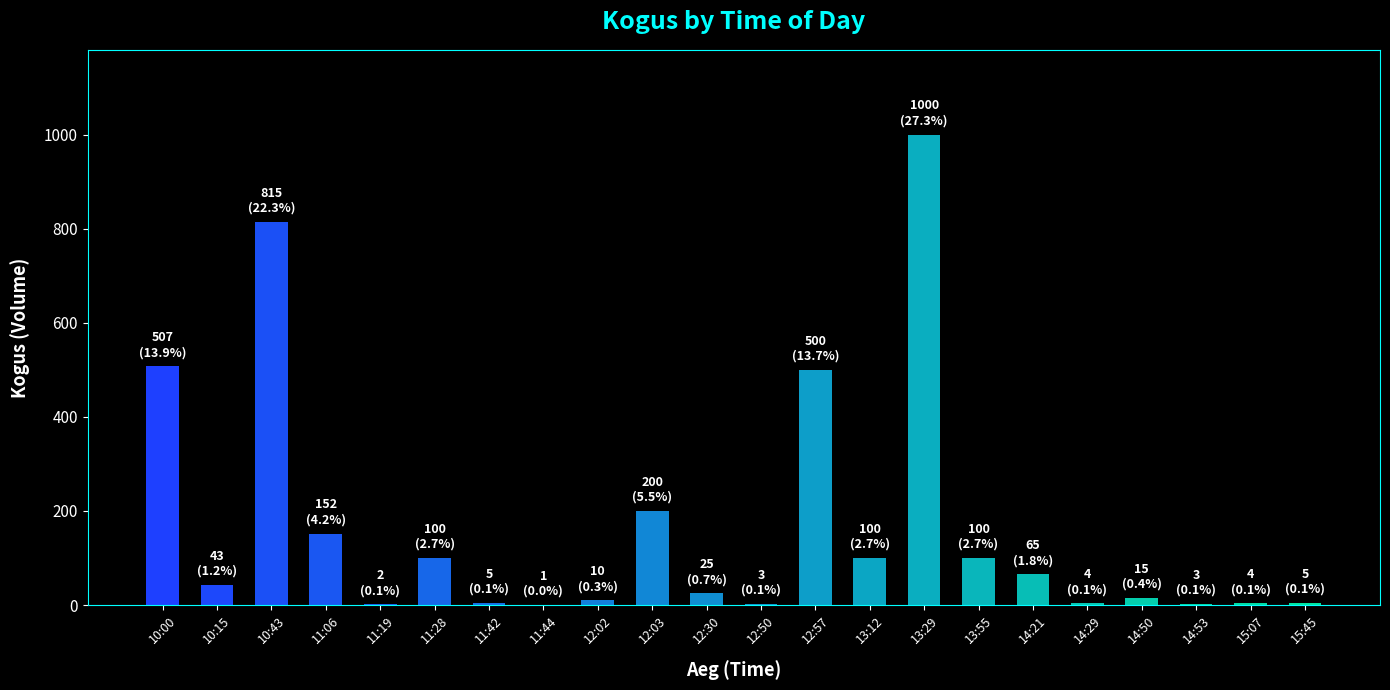

What is the sum of the values at 15:07 and 11:06?

156